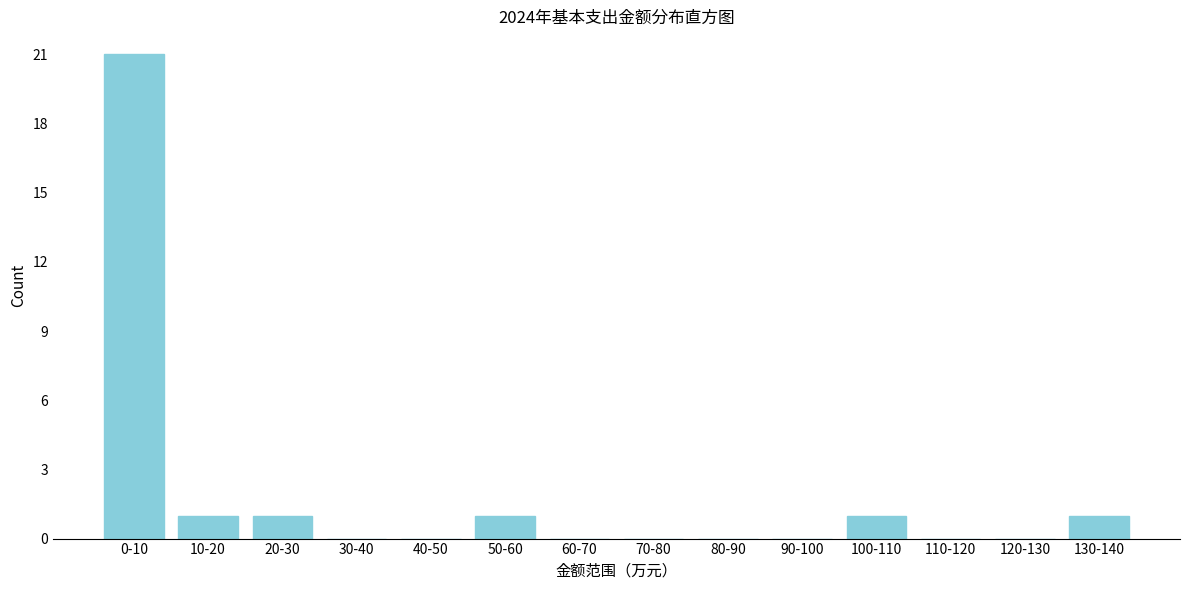

Reading left to right, what are all the values shown in this chart?

0-10=21	10-20=1	20-30=1	30-40=0	40-50=0	50-60=1	60-70=0	70-80=0	80-90=0	90-100=0	100-110=1	110-120=0	120-130=0	130-140=1